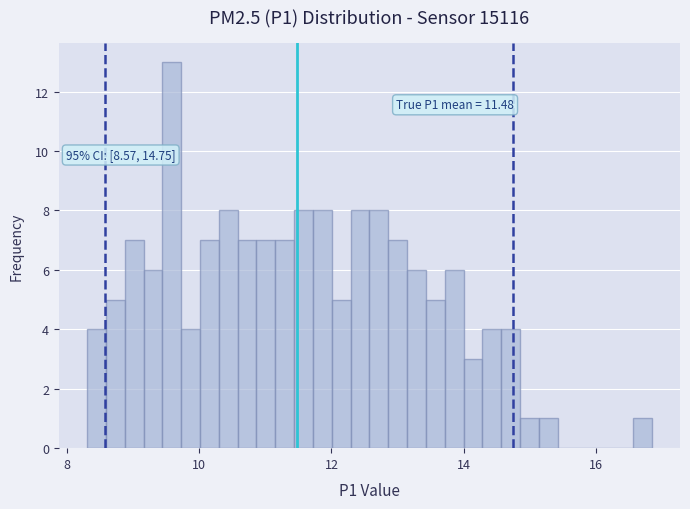

Around what value on the x-axis is the tallest bar? Give the approximate position of its centre, as read against the axis.

9.6